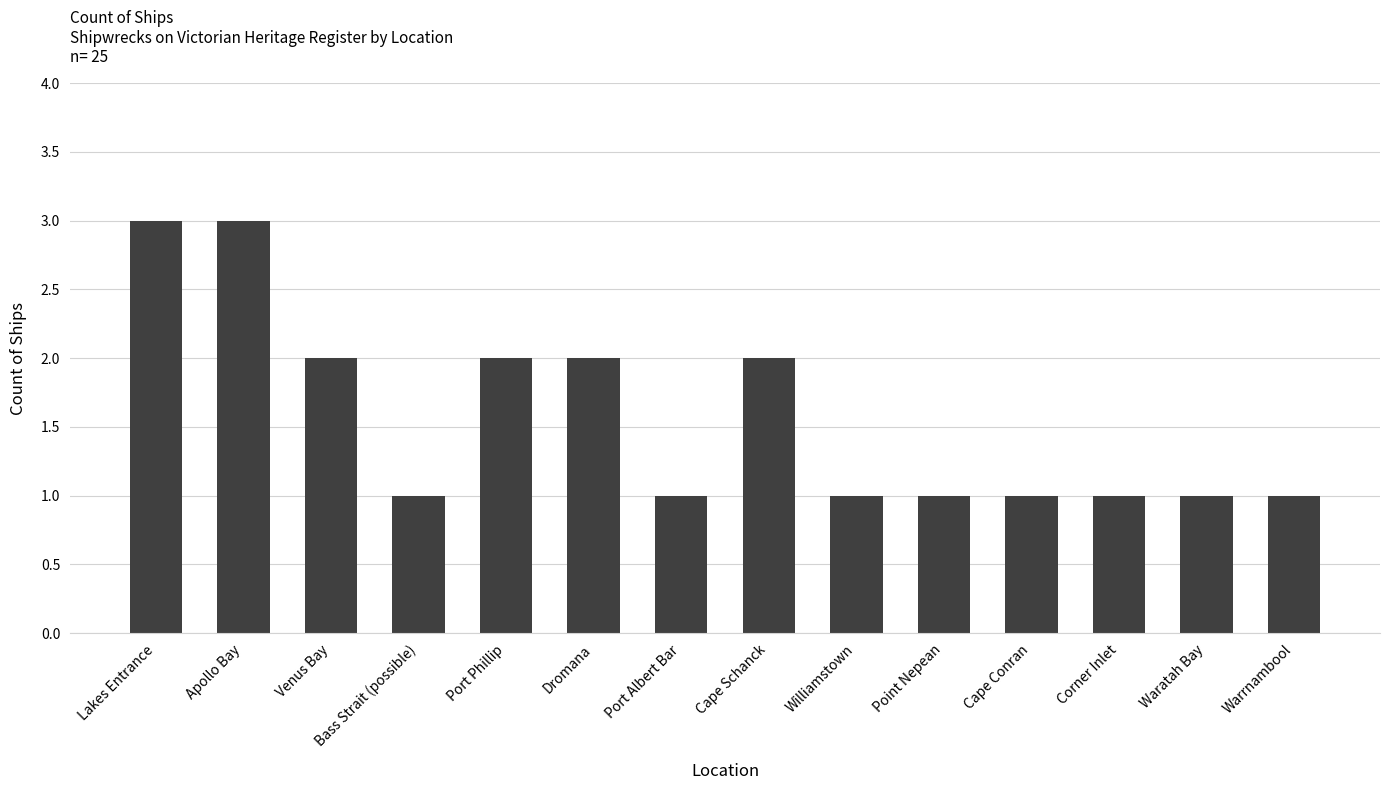

What is the average value?

2